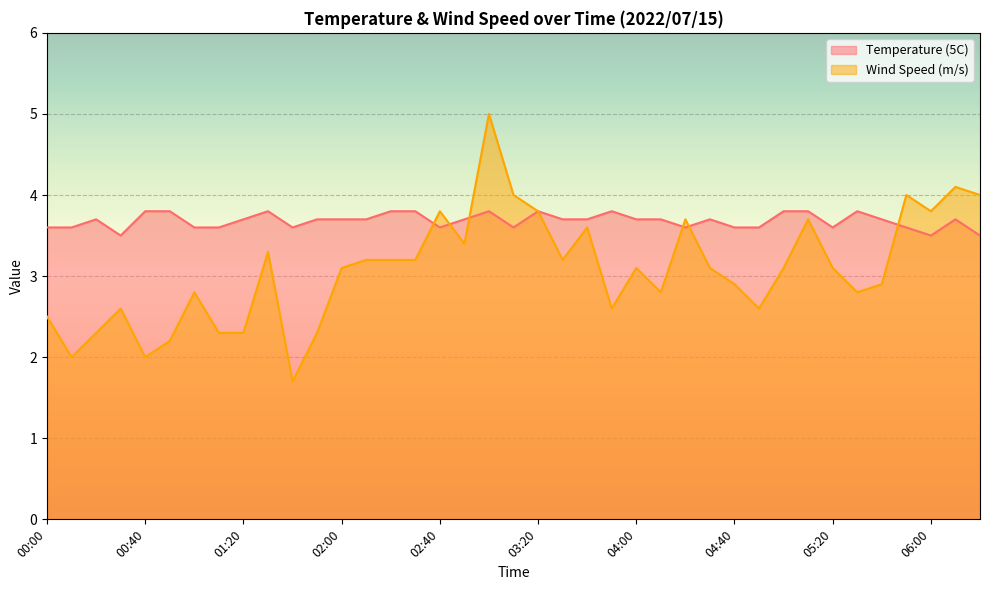

Reading right to left, extract all data points from this chart.

Temperature (5C): 3.5	3.7	3.5	3.6	3.7	3.8	3.6	3.8	3.8	3.6	3.6	3.7	3.6	3.7	3.7	3.8	3.7	3.7	3.8	3.6	3.8	3.7	3.6	3.8	3.8	3.7	3.7	3.7	3.6	3.8	3.7	3.6	3.6	3.8	3.8	3.5	3.7	3.6	3.6
Wind Speed (m/s): 4.0	4.1	3.8	4.0	2.9	2.8	3.1	3.7	3.1	2.6	2.9	3.1	3.7	2.8	3.1	2.6	3.6	3.2	3.8	4.0	5.0	3.4	3.8	3.2	3.2	3.2	3.1	2.3	1.7	3.3	2.3	2.3	2.8	2.2	2.0	2.6	2.3	2.0	2.5